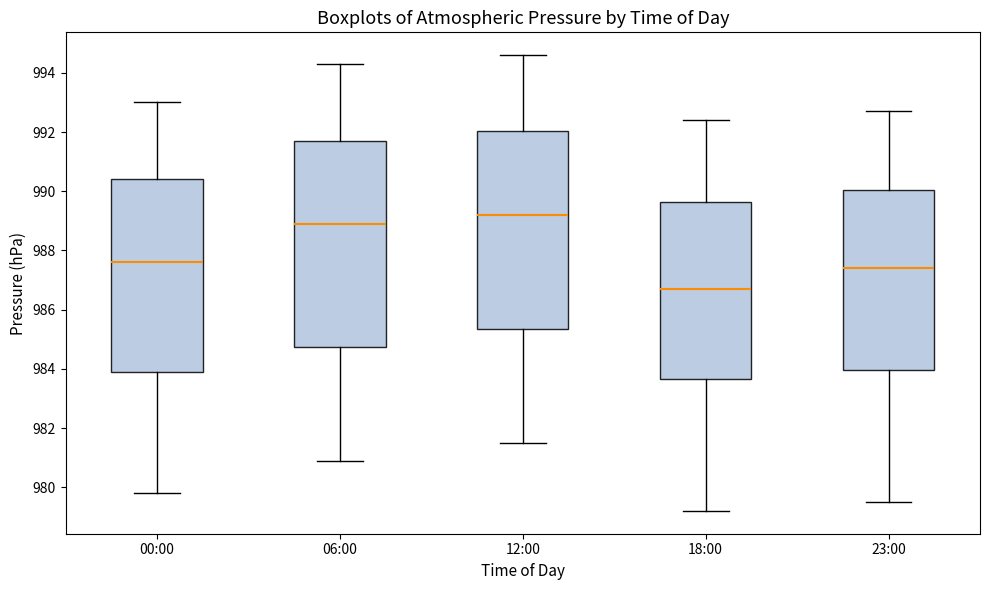

Reading left to right, transcribe this box plot: for each box, give where its median line is, the range the box spans, and where its two whiskers end, as read against the y-axis. The values are not printed on the chart, so give them approximately, as read against the axis.

00:00: median 987.6, box 984.0 to 990.4, whiskers 979.8 to 993.0
06:00: median 989.0, box 984.8 to 991.8, whiskers 981.0 to 994.4
12:00: median 989.2, box 985.4 to 992.0, whiskers 981.6 to 994.6
18:00: median 986.8, box 983.6 to 989.6, whiskers 979.2 to 992.4
23:00: median 987.4, box 984.0 to 990.0, whiskers 979.6 to 992.8